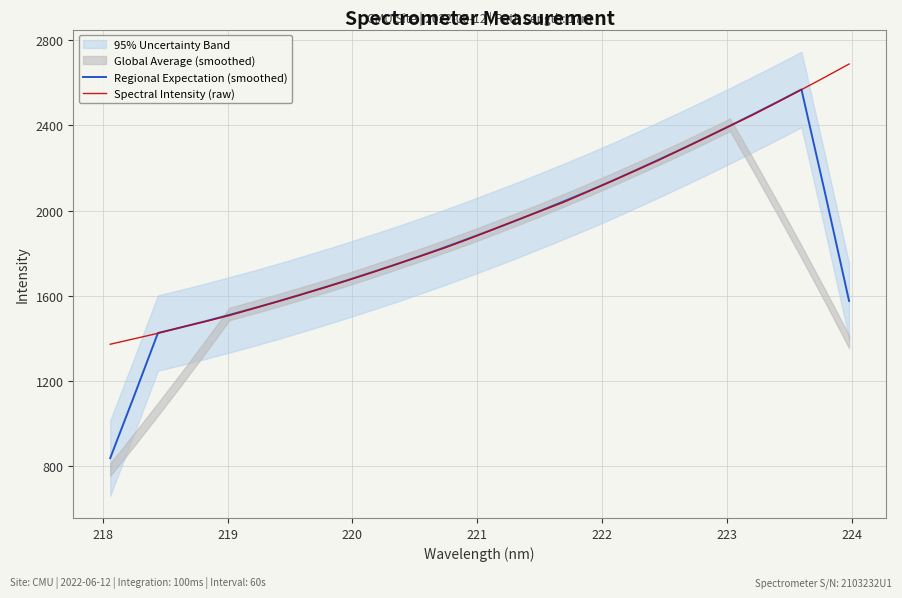

What is the lowest value of the Spectral Intensity (raw) series?

1373.0